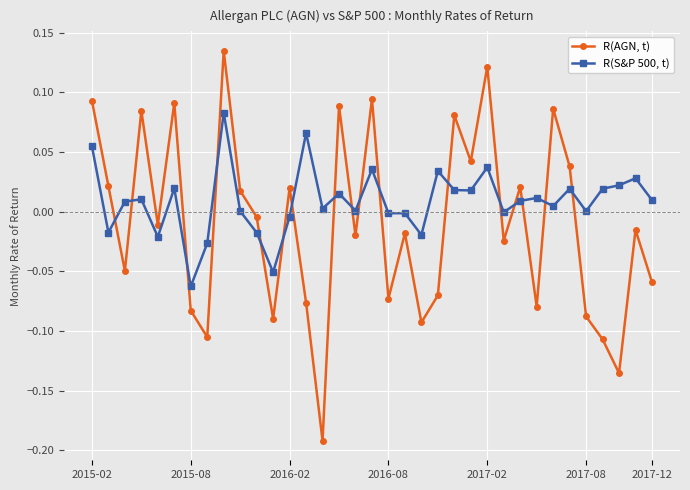

After their last crossing, which series has the higher values: R(S&P 500, t) or R(AGN, t)?

R(S&P 500, t)